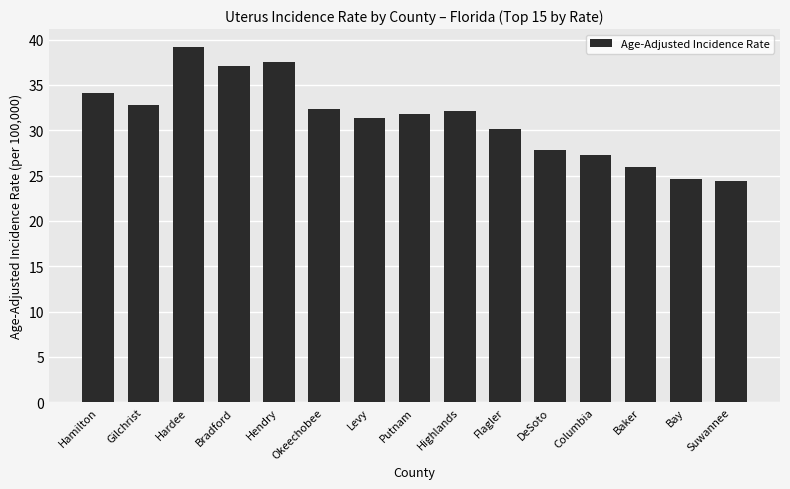

How many data points are less than 31?

6